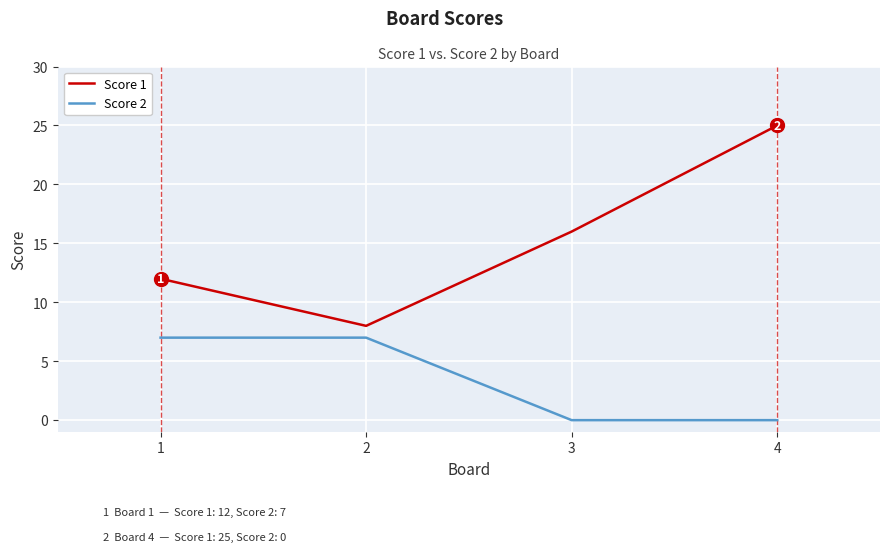

How many Score 2 values are between 0 and 7?

4